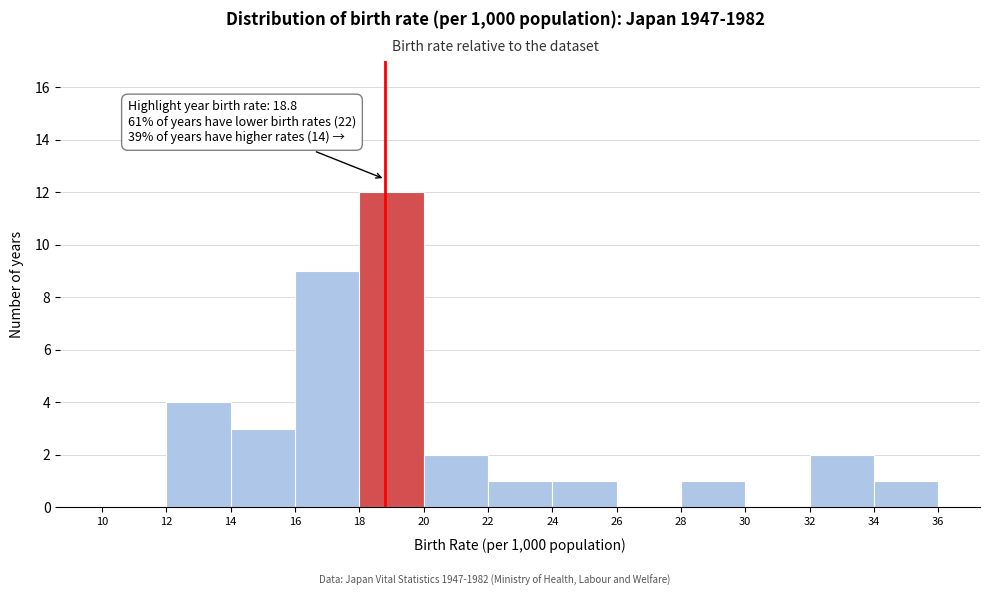

Which range on the x-axis has the tallest bar?

18 to 20